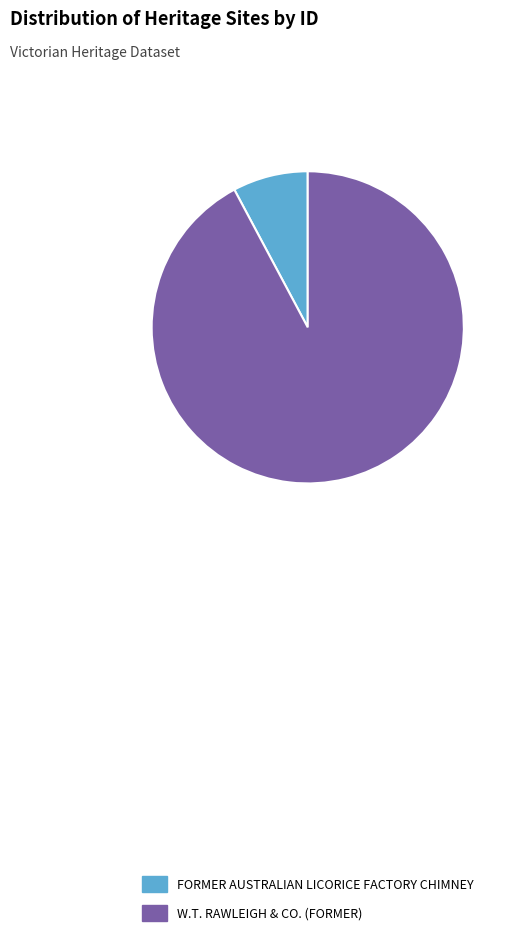

Combined, do FORMER AUSTRALIAN LICORICE FACTORY CHIMNEY and W.T. RAWLEIGH & CO. (FORMER) account for over 50%?

Yes